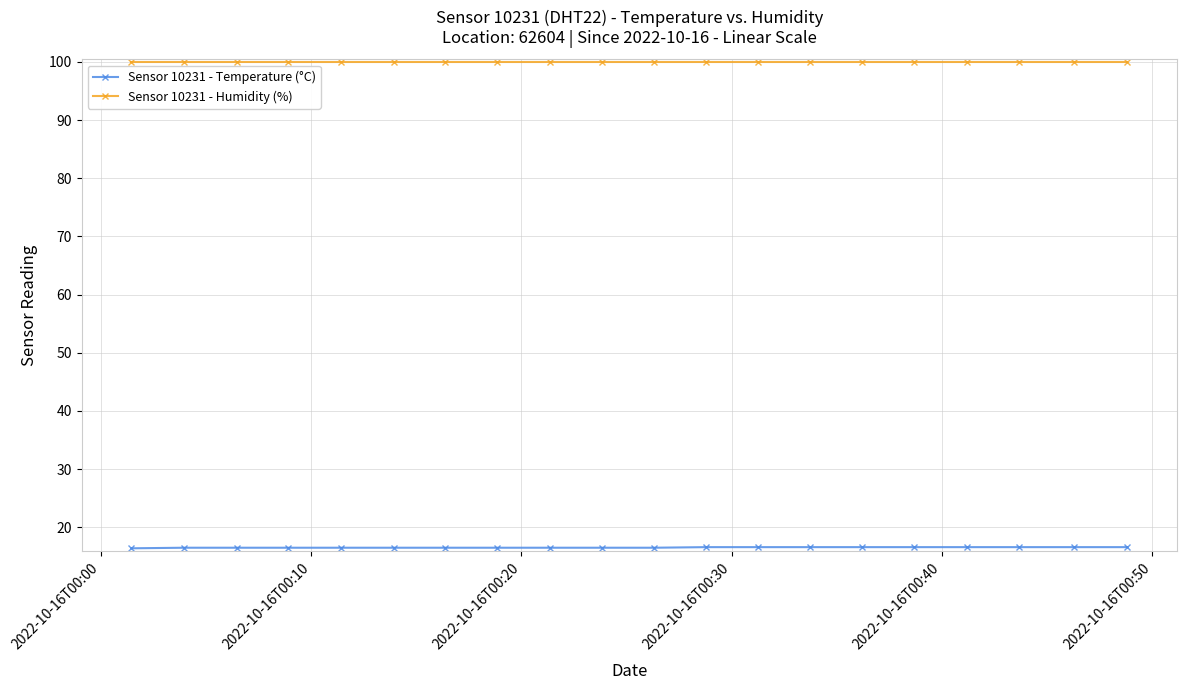

What is the greatest value displayed?

99.9